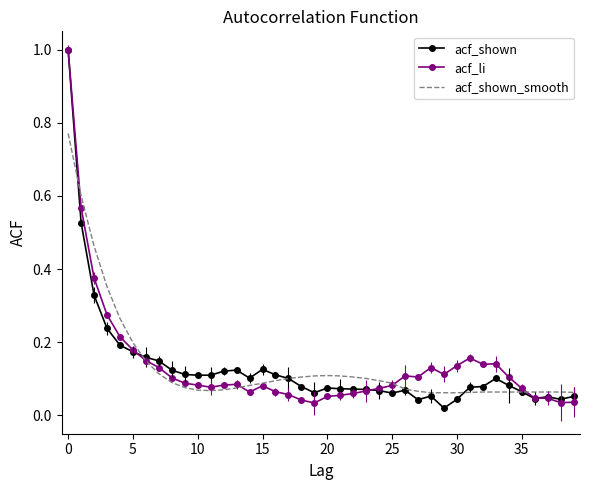

Which series has the largest total across all categories?

acf_li